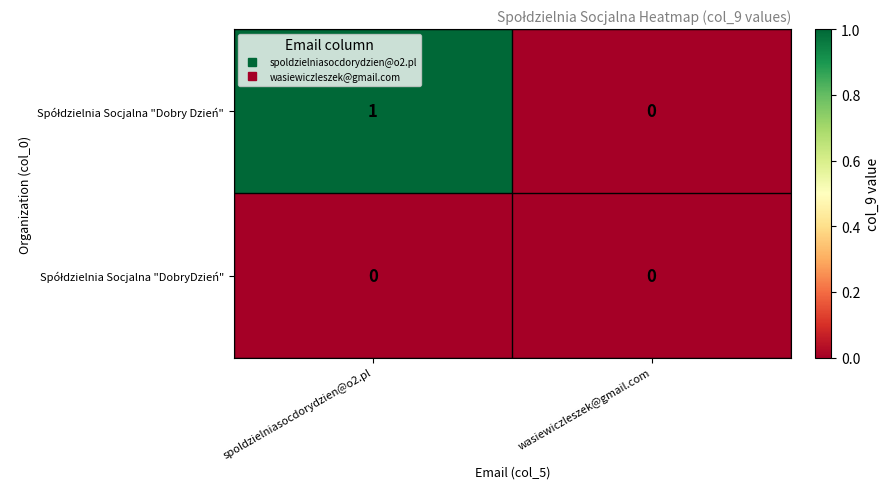

At which category is the sum across all series the highest?

spoldzielniasocdorydzien@o2.pl